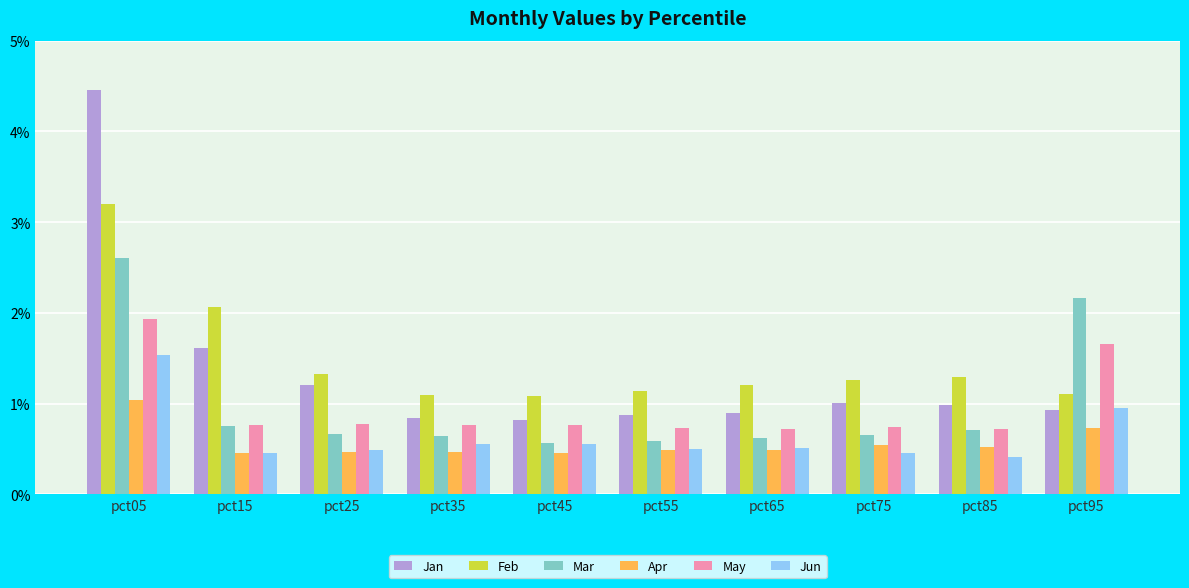

Which series has the largest total across all categories?

Feb